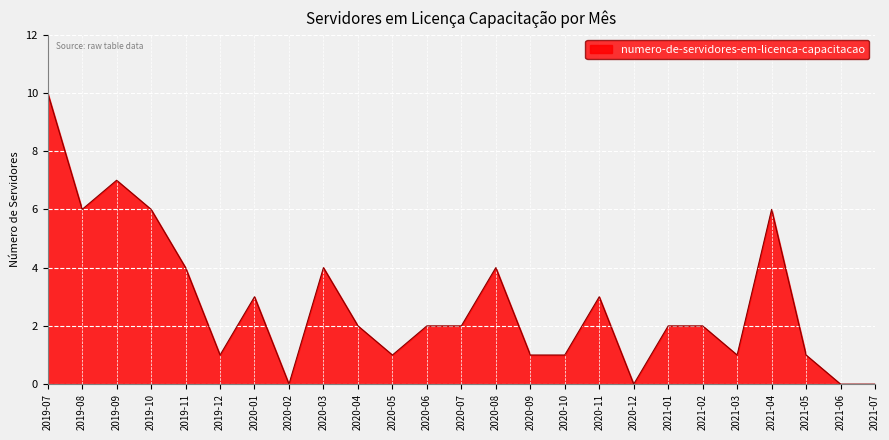

What is the average value?

3